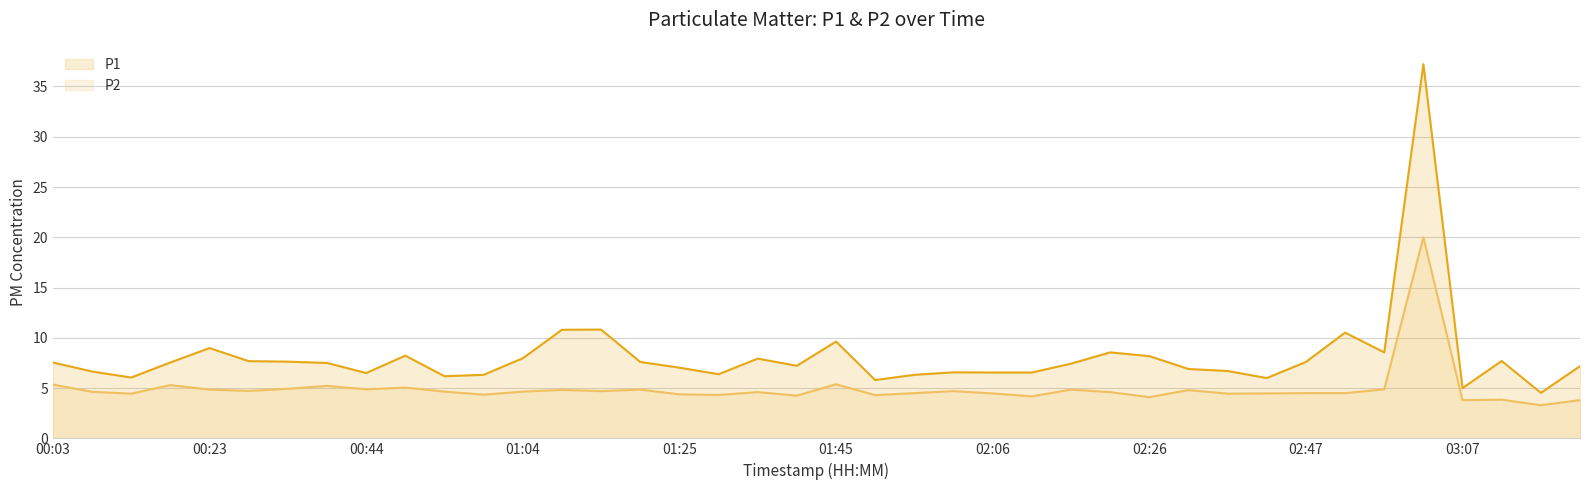

True or false: P1 and P2 intersect in this chart.

False